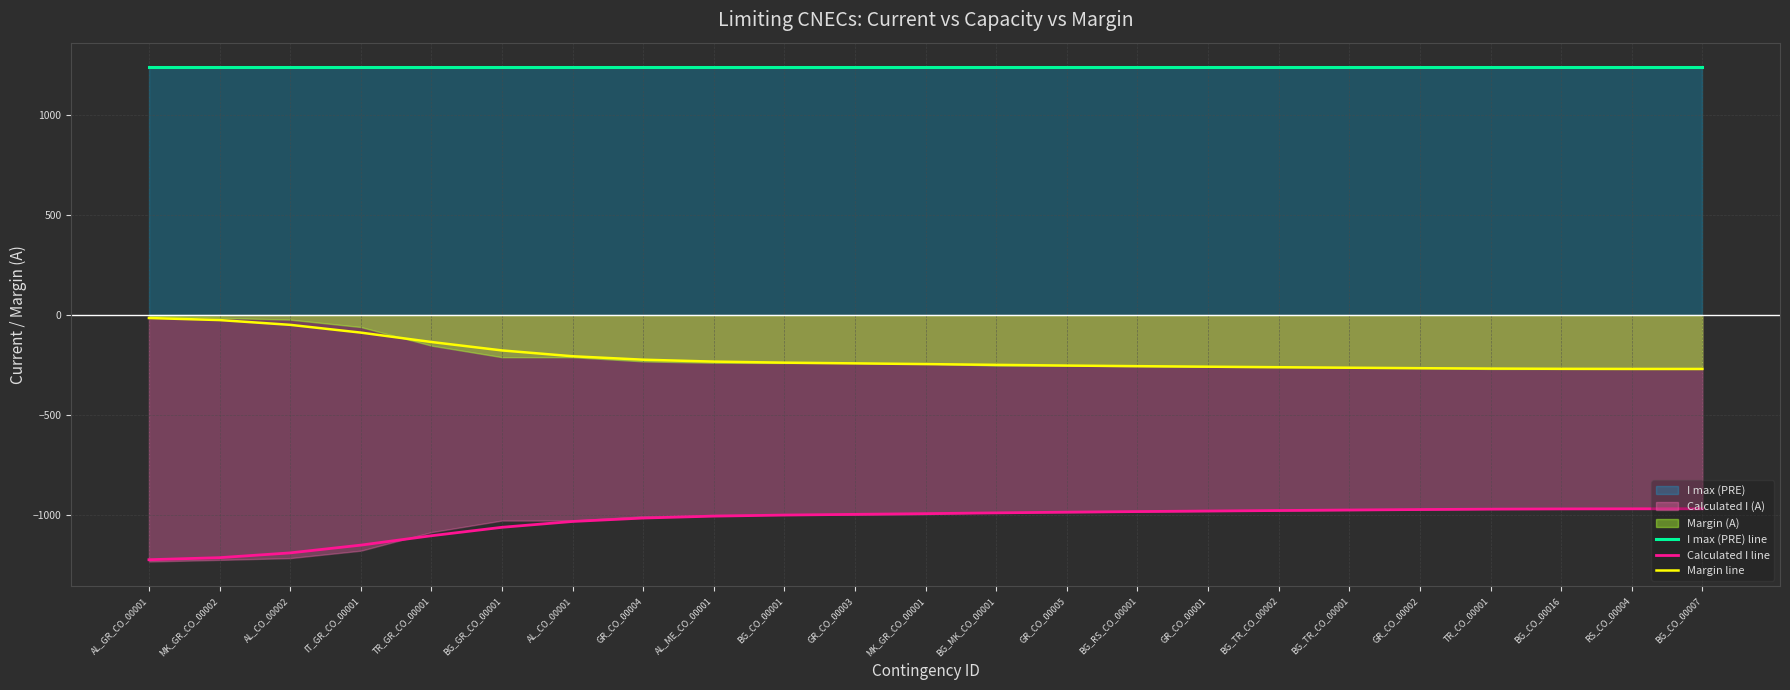

Is it true that I max (PRE) line equals 628.0 at BG_CO_00001?

False